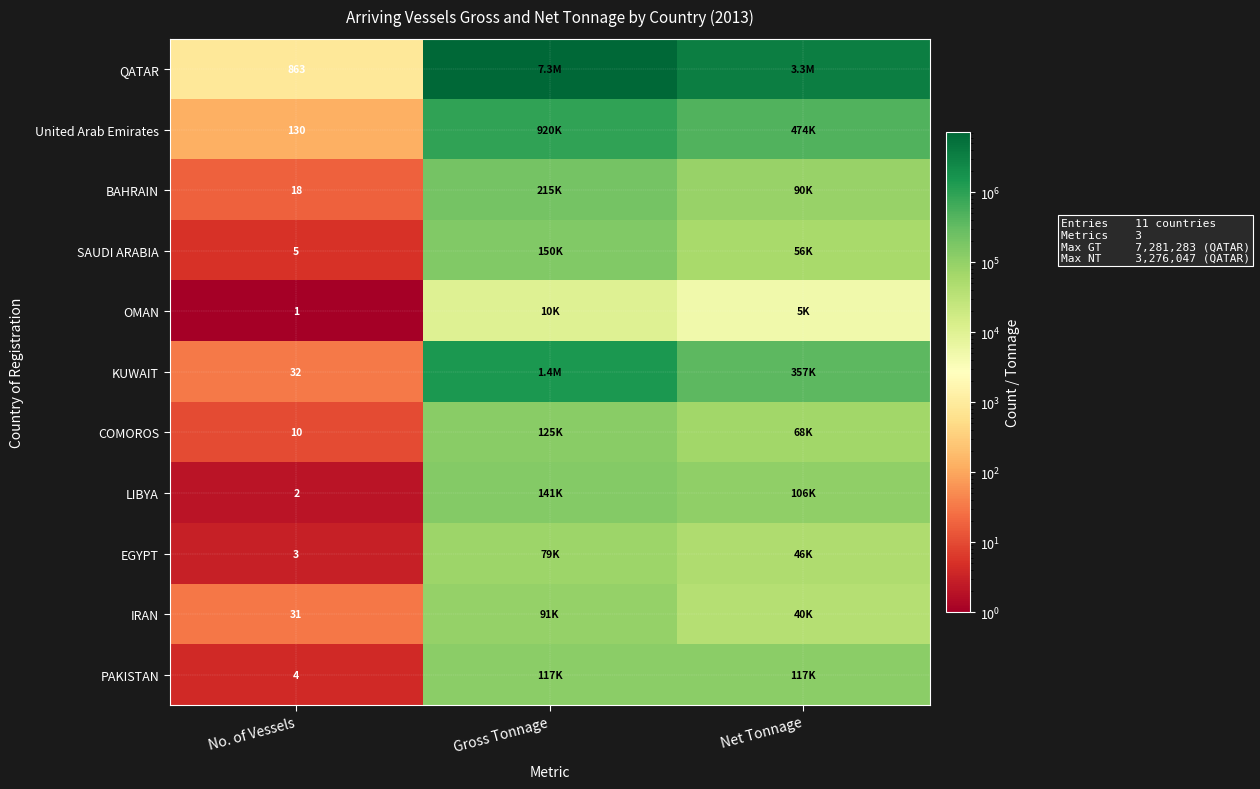

What is the spread (max minus min) of values at No. of Vessels?

862